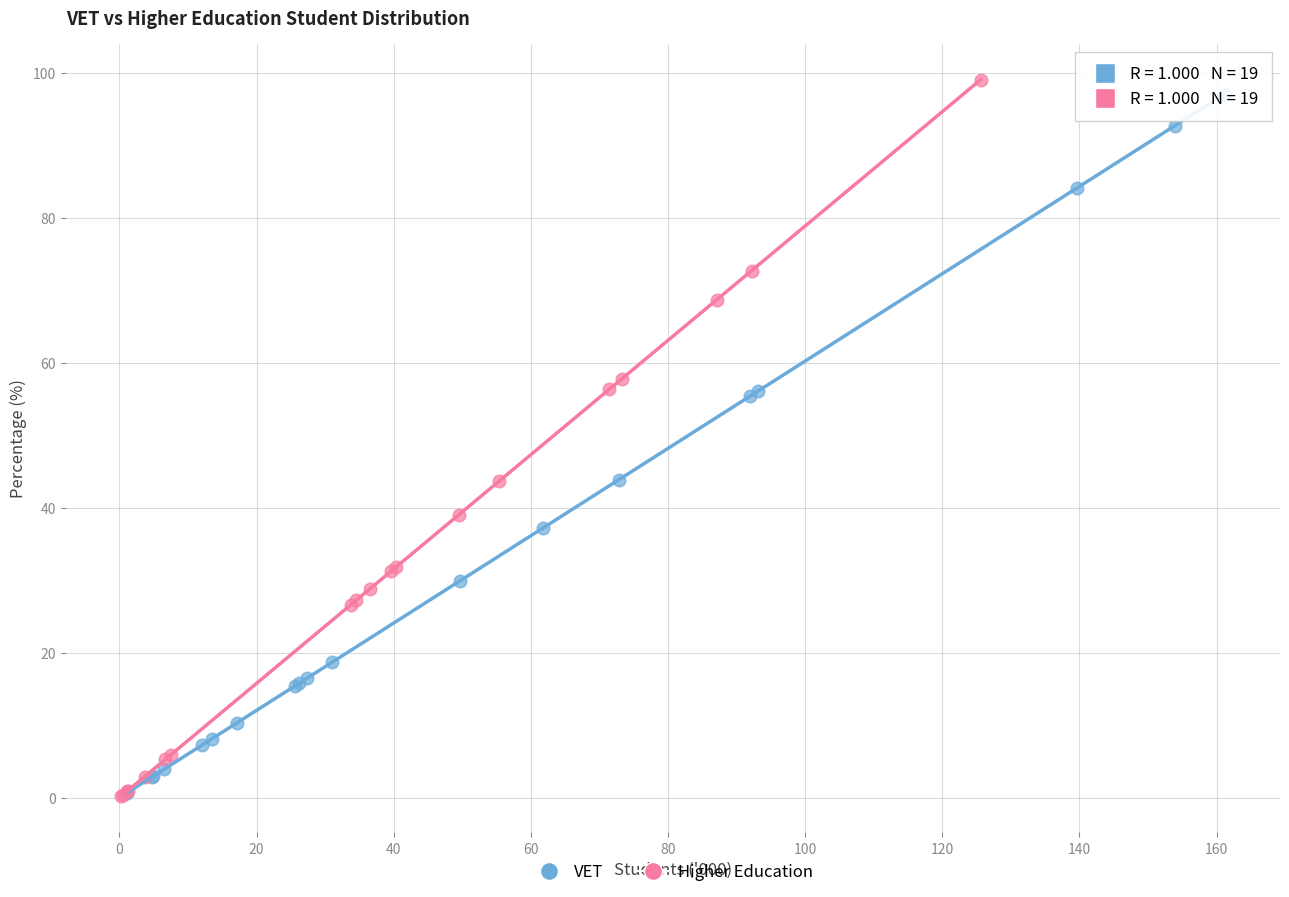

What are all the series names shown in the legend?

VET, Higher Education